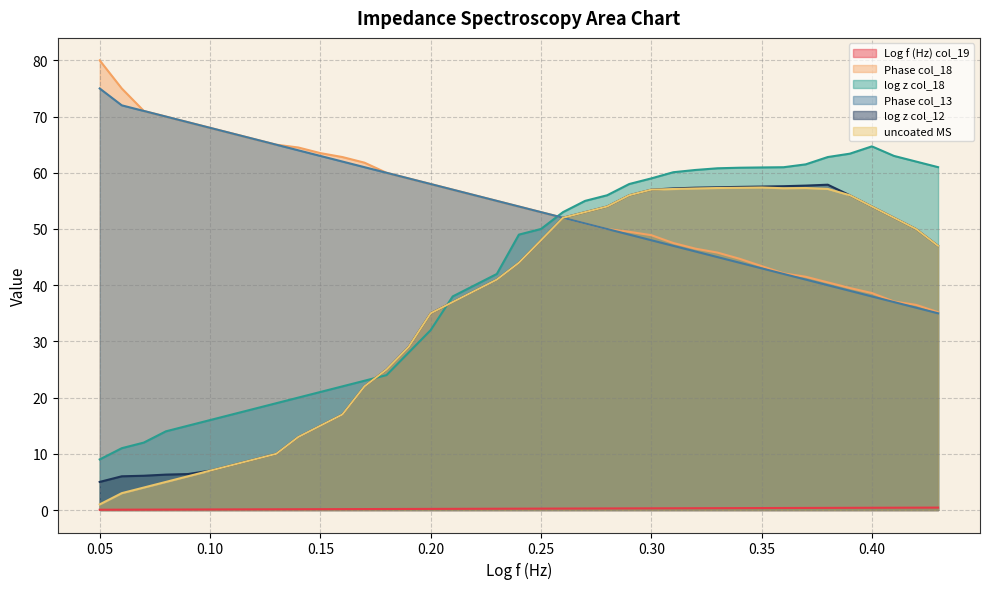

Is the value of Phase col_18 at 0.20 greater than the value of uncoated MS at 0.40?

Yes